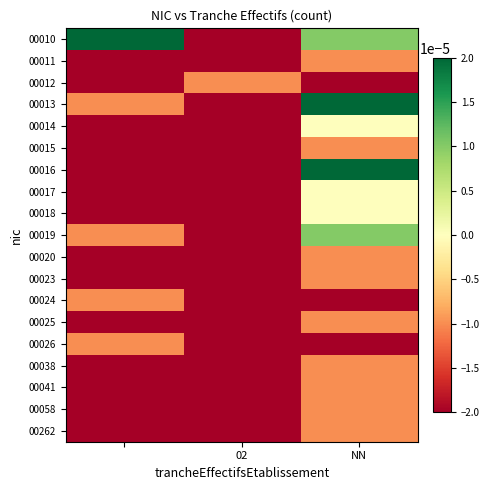

How many categories are shown in the chart?

3